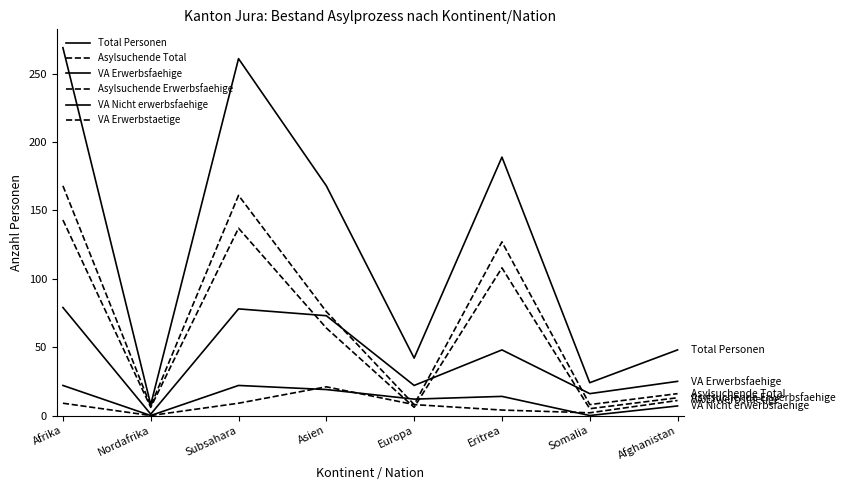

How many lines are shown in the chart?

6